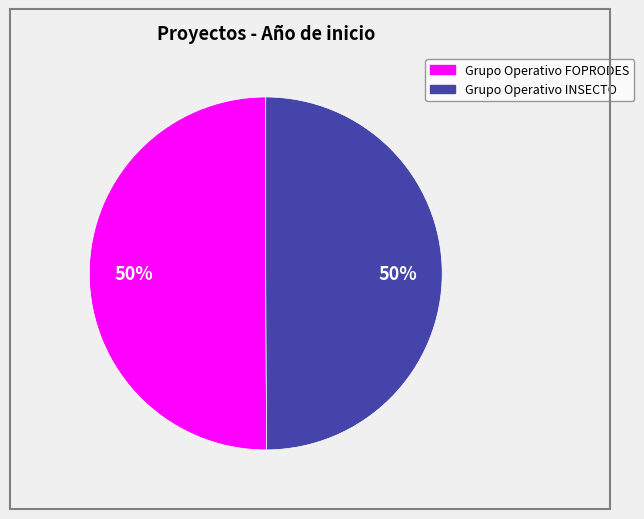

Combined, do Grupo Operativo INSECTO and Grupo Operativo FOPRODES account for over 50%?

Yes